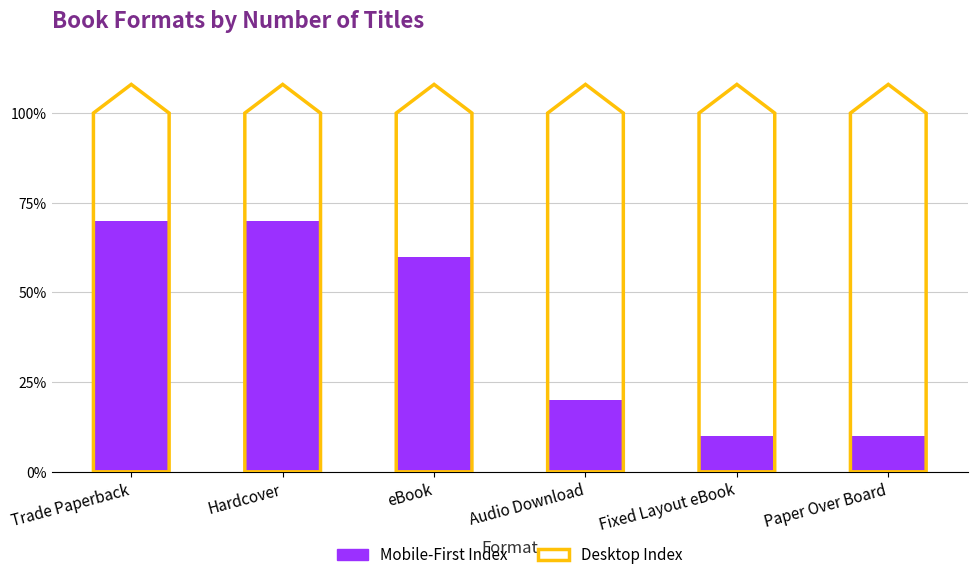

What is the change in value from Hardcover to Fixed Layout eBook?

-0.6